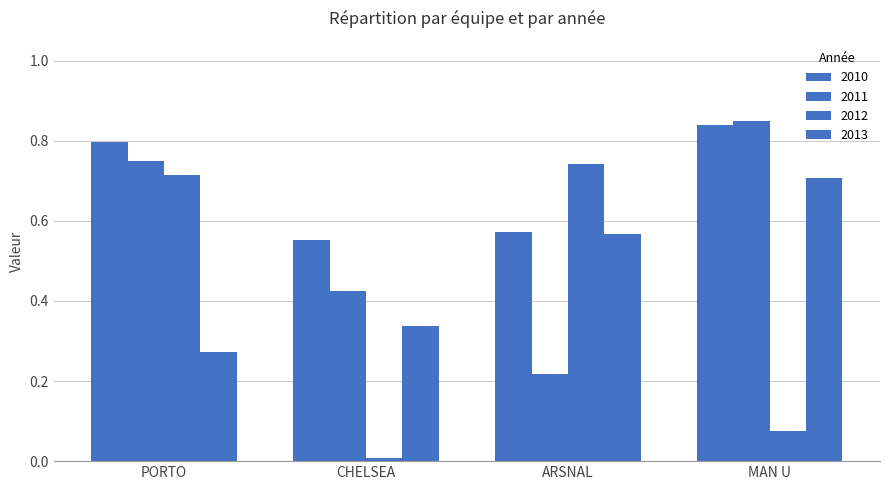

What is the average value of the 2012 series?

0.4